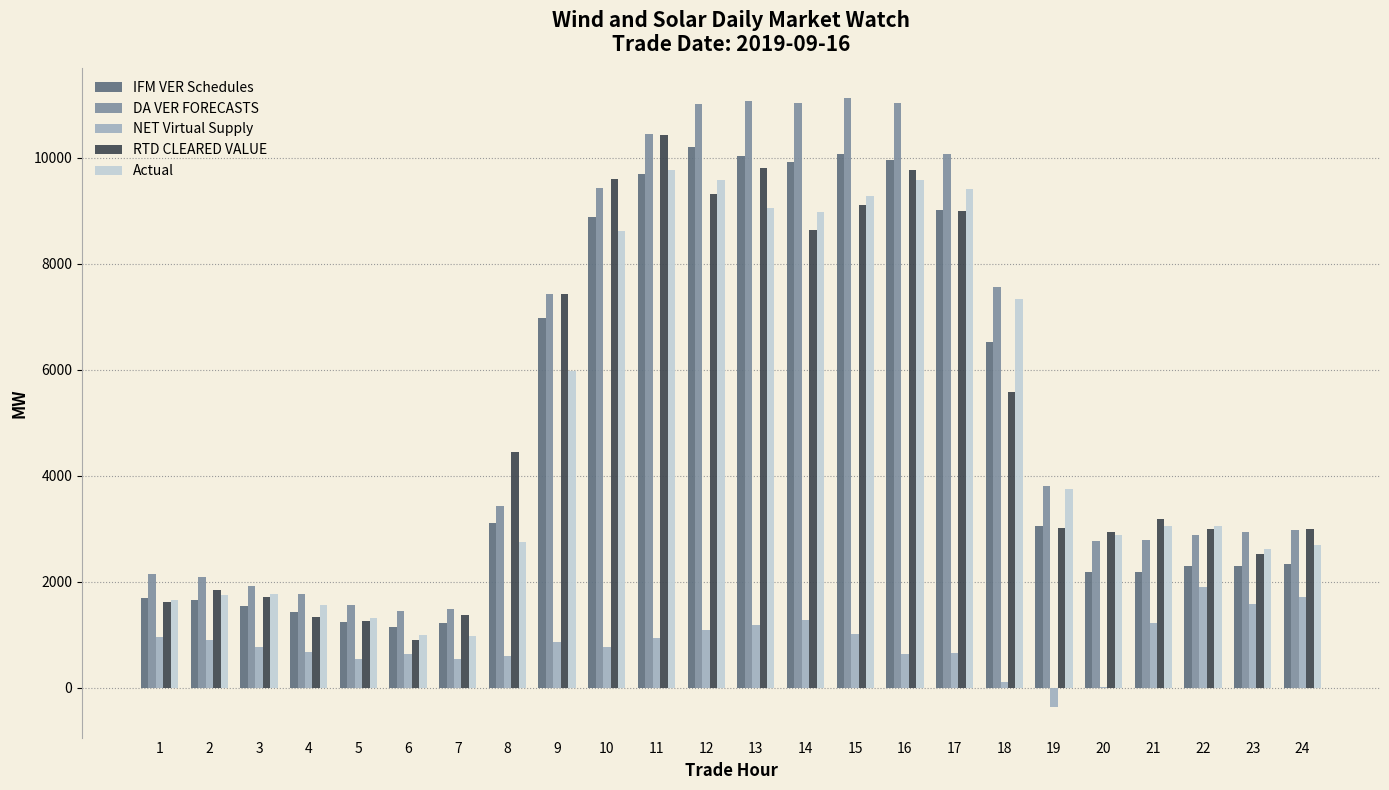

The IFM VER Schedules series shows 1216.5 at 7. True or false?

True